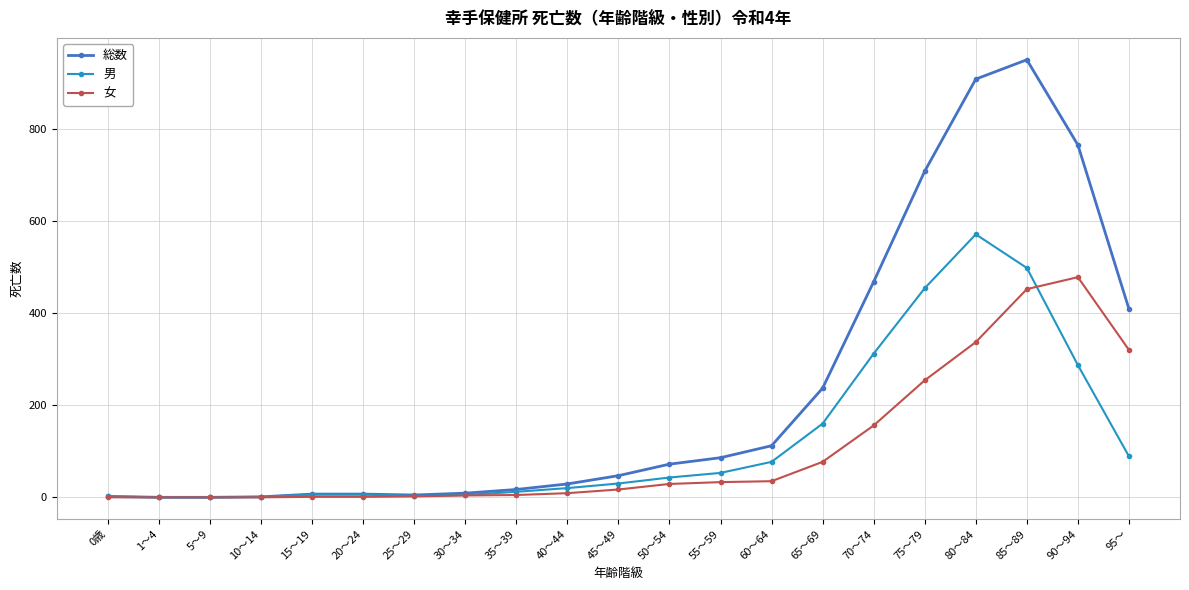

How many categories are shown in the chart?

21